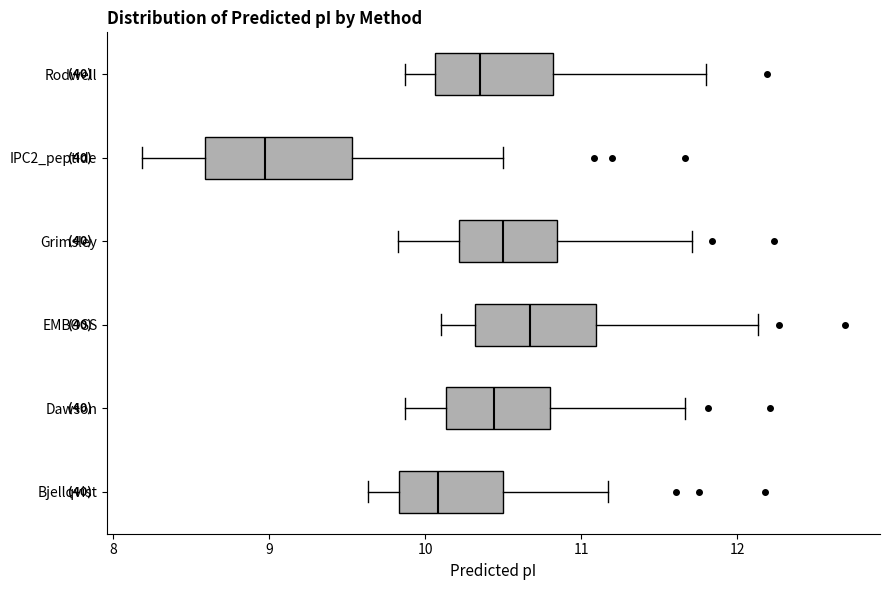

Reading bottom to top, transcribe this box plot: for each box, give where its median line is, the range the box spans, and where its two whiskers end, as read against the x-axis. The values are not printed on the chart, so give them approximately, as read against the axis.

Bjellqvist: median 10.1, box 9.8 to 10.5, whiskers 9.6 to 11.2
Dawson: median 10.4, box 10.1 to 10.8, whiskers 9.9 to 11.7
EMBOSS: median 10.7, box 10.3 to 11.1, whiskers 10.1 to 12.1
Grimsley: median 10.5, box 10.2 to 10.8, whiskers 9.8 to 11.7
IPC2_peptide: median 9.0, box 8.6 to 9.5, whiskers 8.2 to 10.5
Rodwell: median 10.4, box 10.1 to 10.8, whiskers 9.9 to 11.8